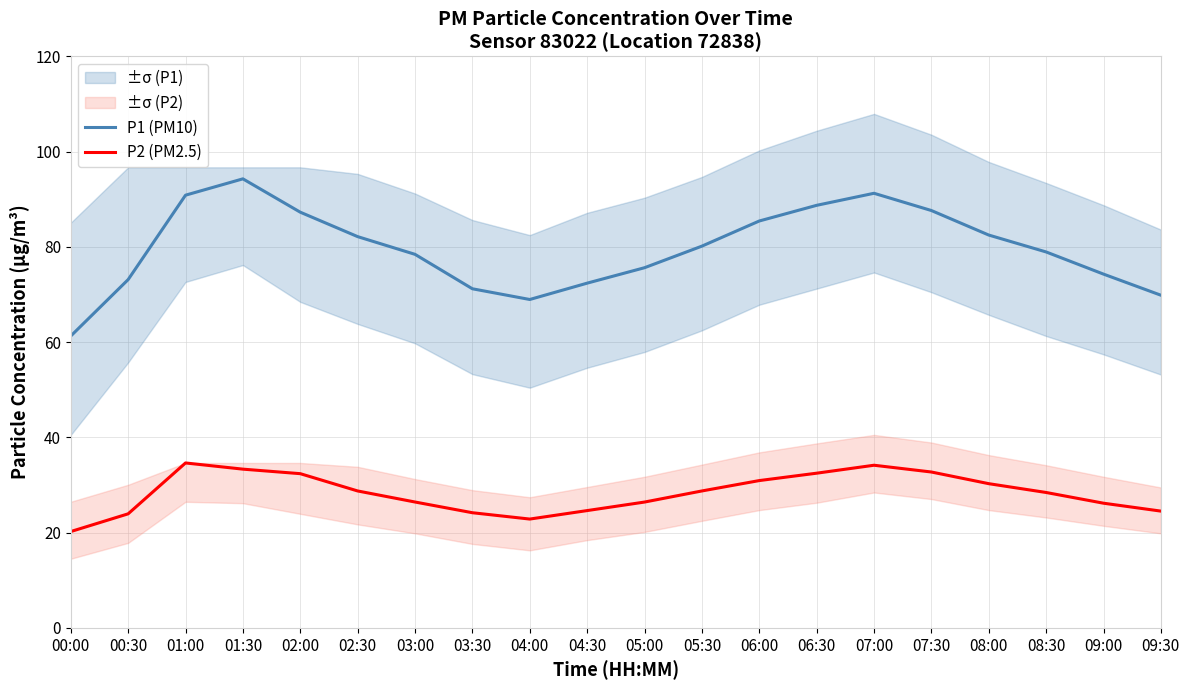

True or false: P1 (PM10) and P2 (PM2.5) cross at least once.

False